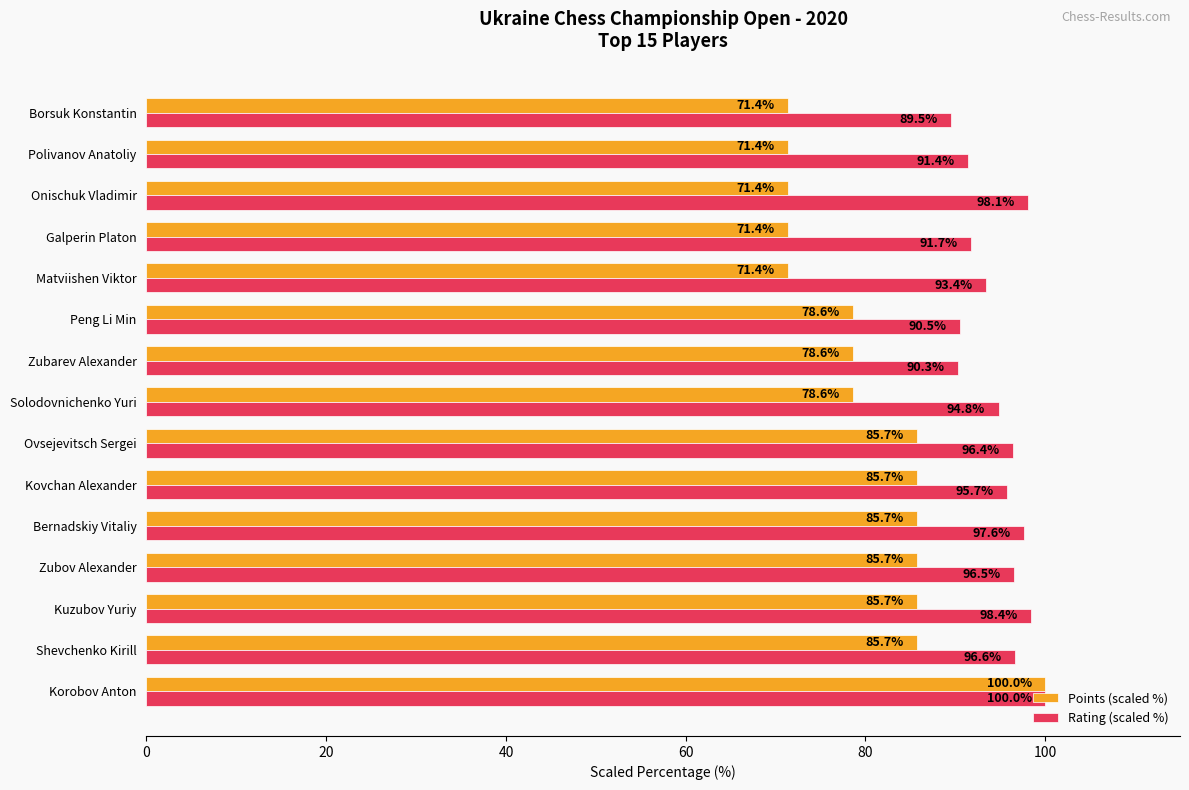

Rank the categories by Rating (scaled %) value from lowest to highest.

Borsuk Konstantin, Zubarev Alexander, Peng Li Min, Polivanov Anatoliy, Galperin Platon, Matviishen Viktor, Solodovnichenko Yuri, Kovchan Alexander, Ovsejevitsch Sergei, Zubov Alexander, Shevchenko Kirill, Bernadskiy Vitaliy, Onischuk Vladimir, Kuzubov Yuriy, Korobov Anton